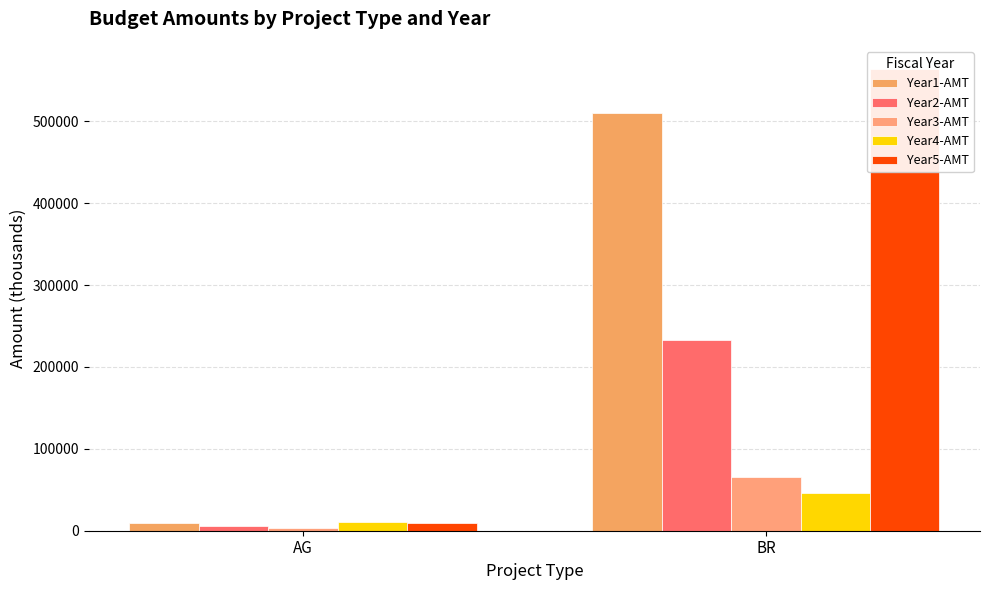

Which category has the highest value in the Year5-AMT series?

BR